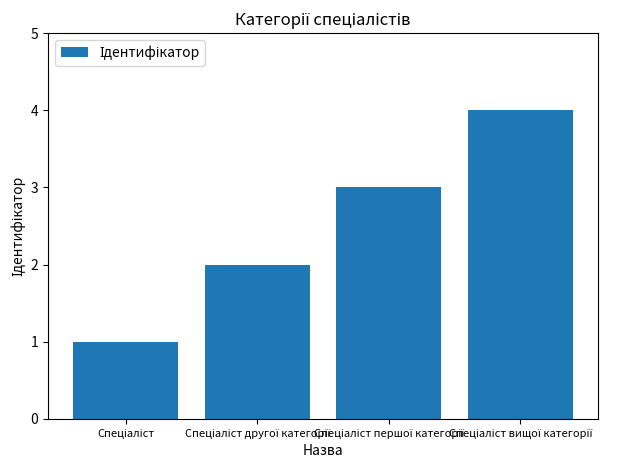

Reading left to right, extract all data points from this chart.

1	2	3	4